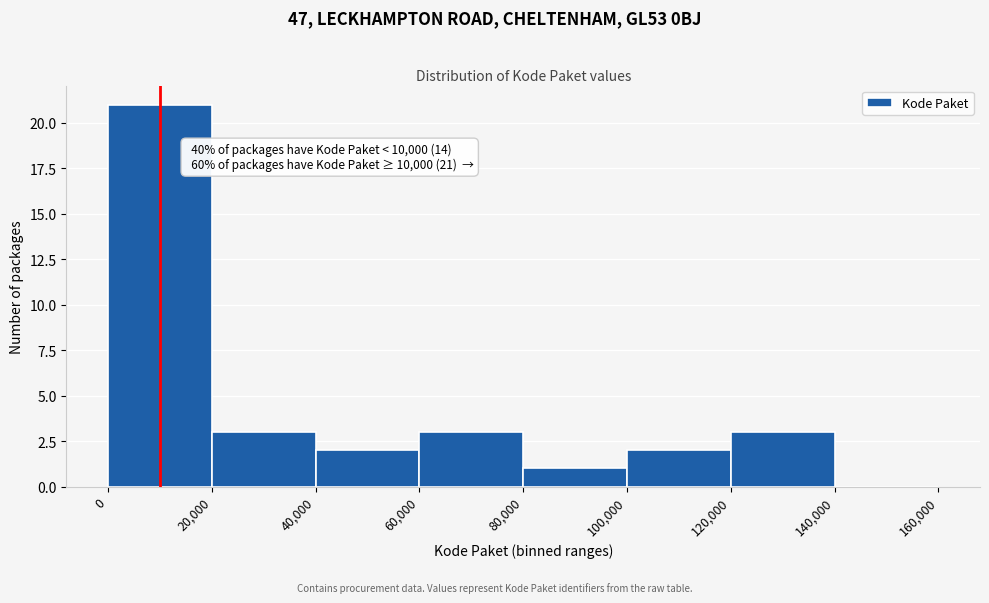

Over which range of the x-axis is the bar tallest?

0 to 20,000